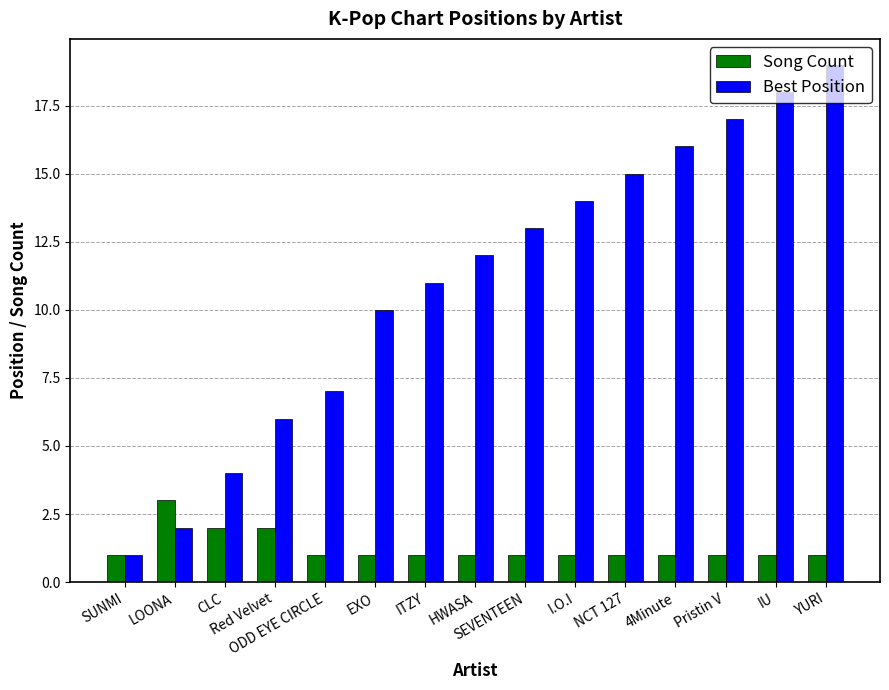

True or false: Best Position has a value of 2 at CLC.

False